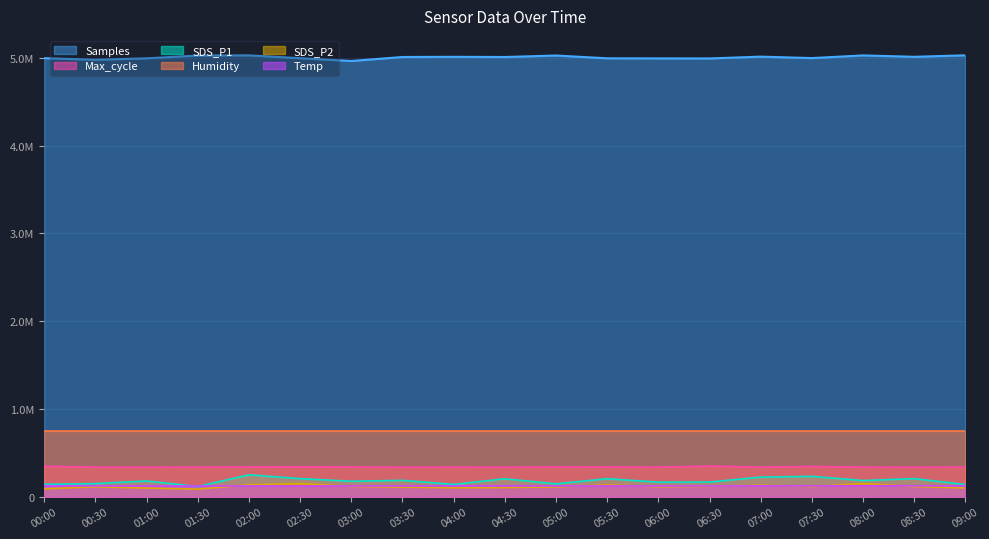

Which has a higher value, 03:00 or 05:30?

05:30